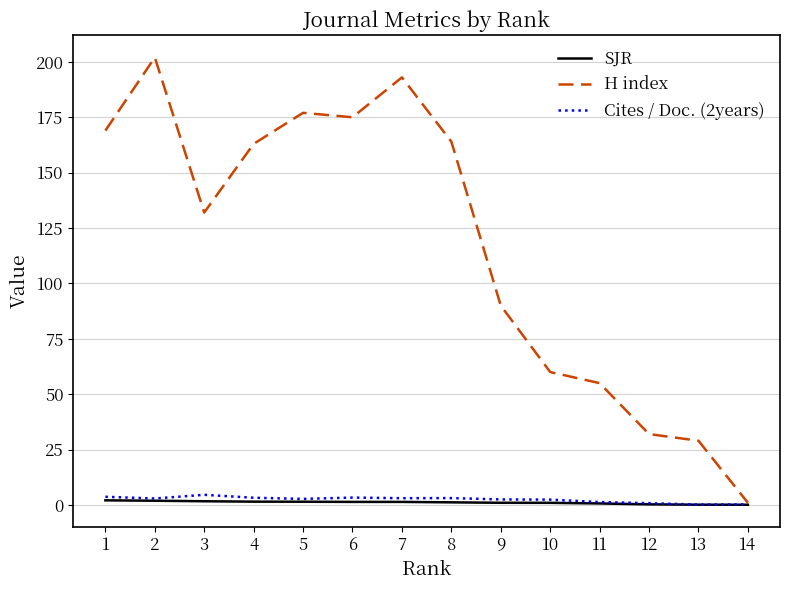

What is the maximum value shown in the chart?

202.0